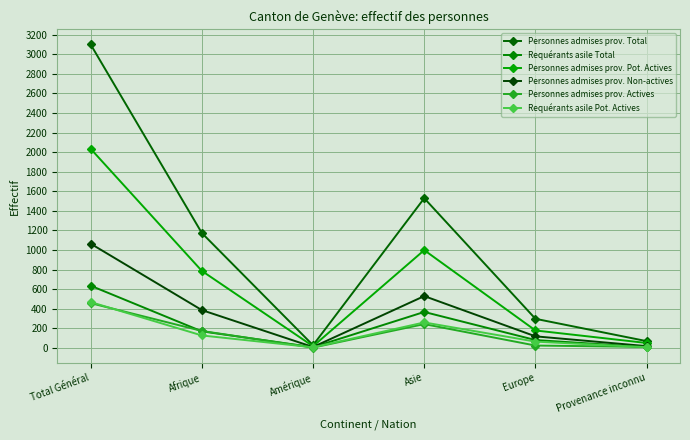

Is this an area chart (filled region under the line)?

No